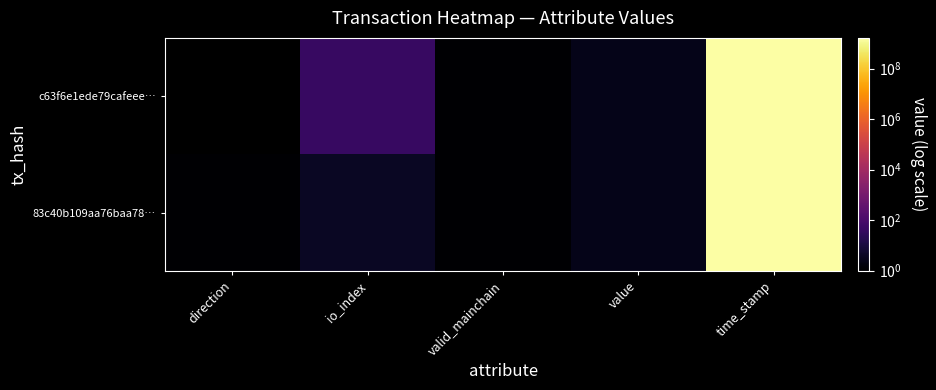

Between direction and io_index, which is larger?

io_index